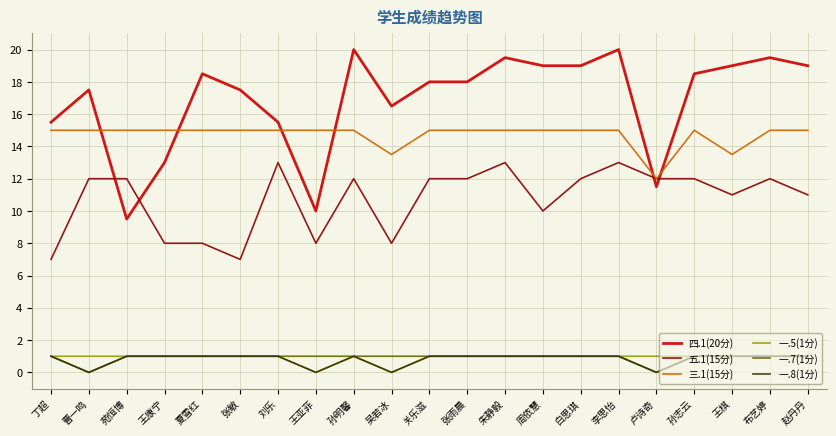

Is it true that 四.1(20分) equals 19.0 at 赵丹丹?

True